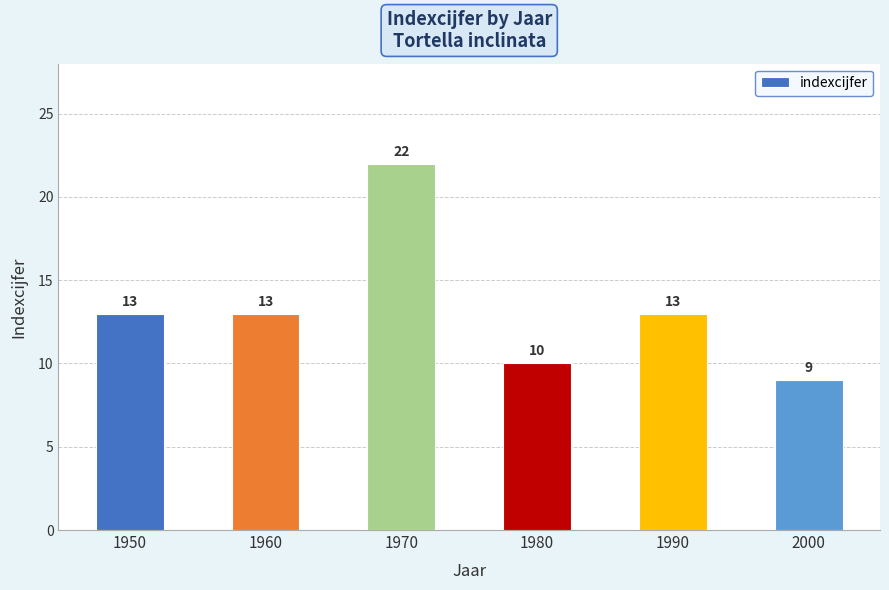

What is the approximate value at 1980, to the nearest 5?

10